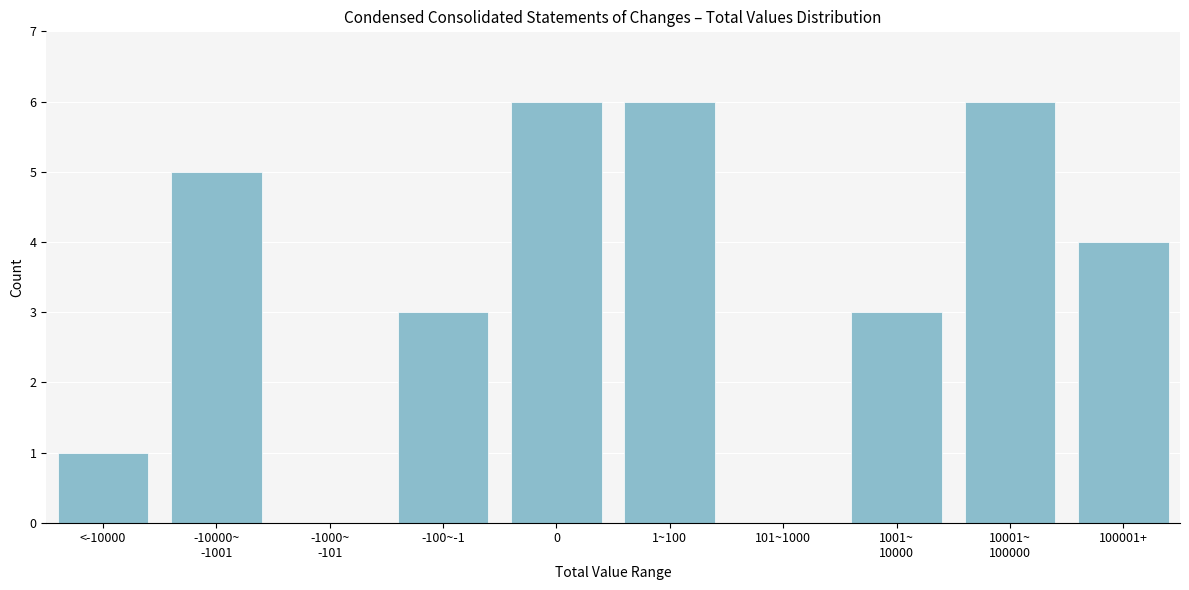

Between -100~-1 and <-10000, which is larger?

-100~-1